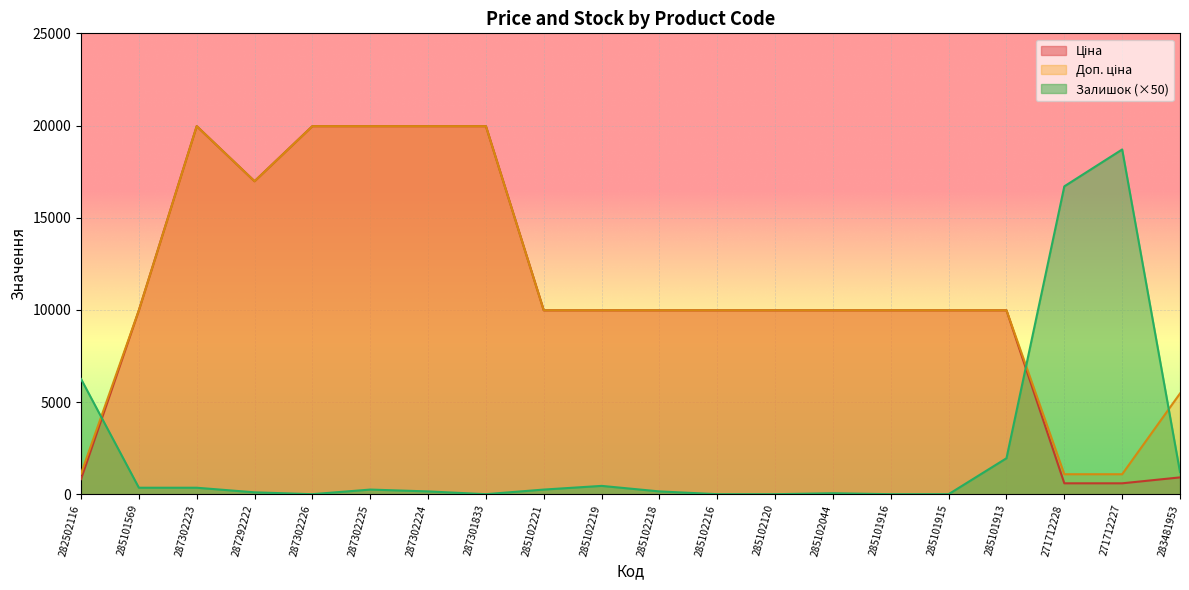

What is the average value of the Залишок series?

2345.0